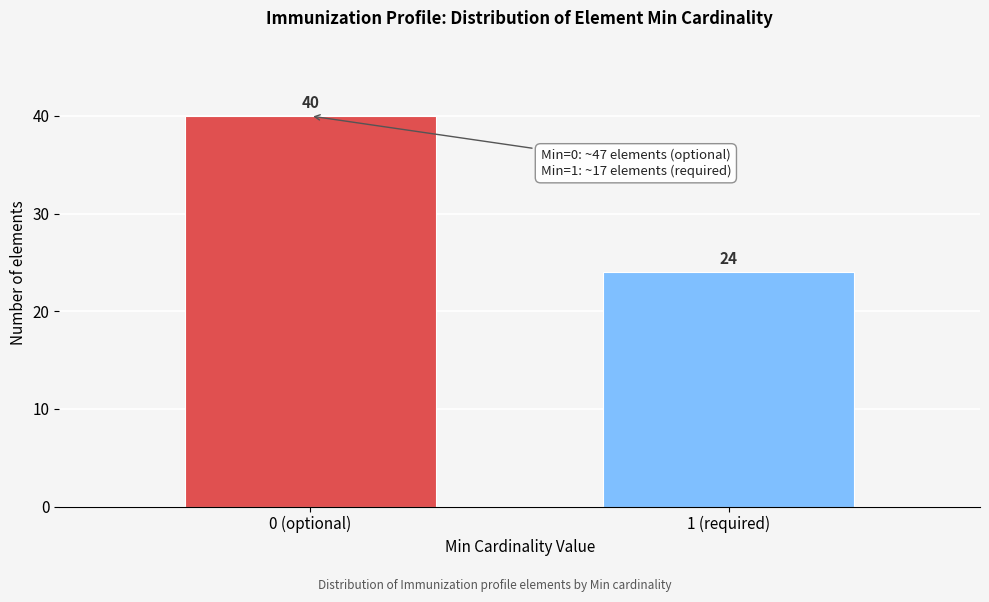

Reading left to right, list all the values displayed in this chart.

0 (optional)=40	1 (required)=24